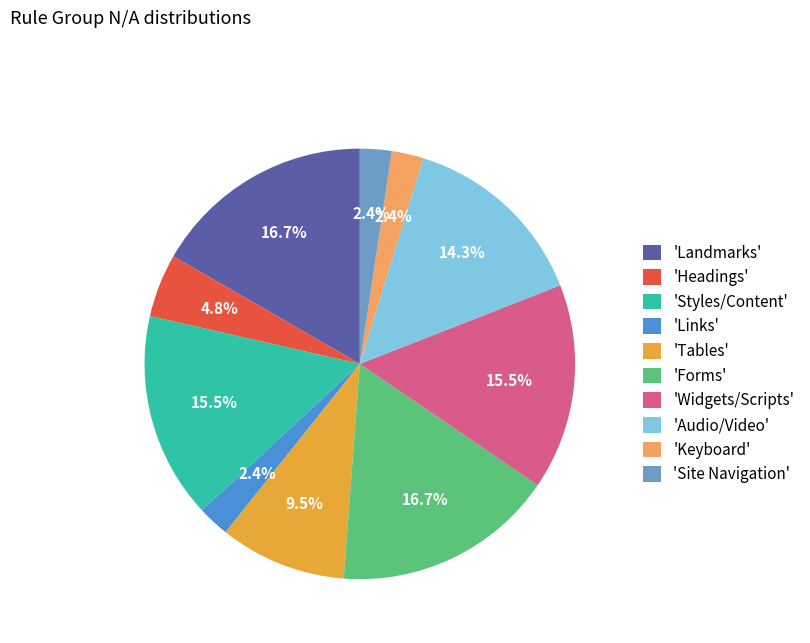

Combined, do 'Landmarks' and 'Widgets/Scripts' account for over 50%?

No